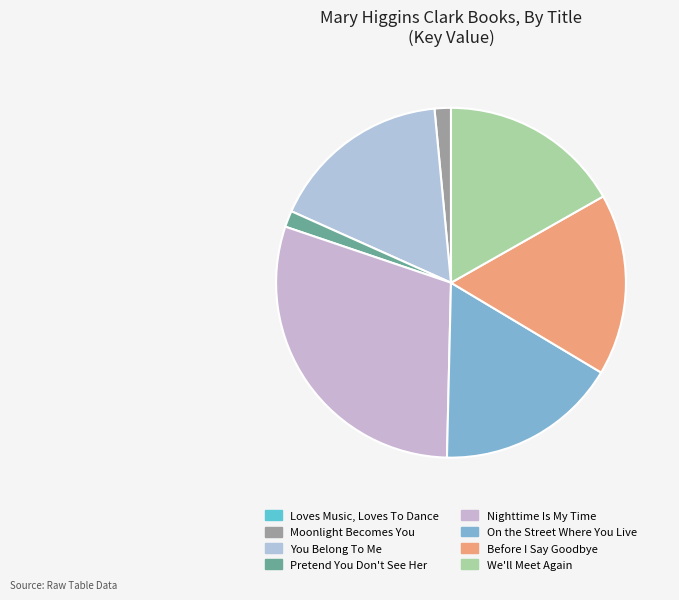

What is the smallest slice in the pie chart?

Loves Music, Loves To Dance